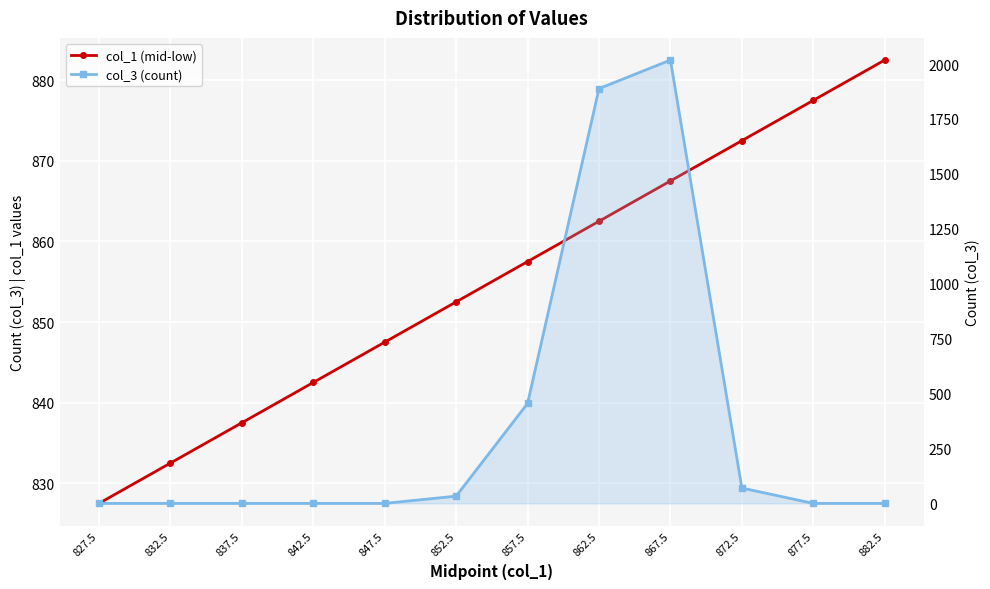

Is it true that col_3 (count) equals 614.2 at 857.5?

False